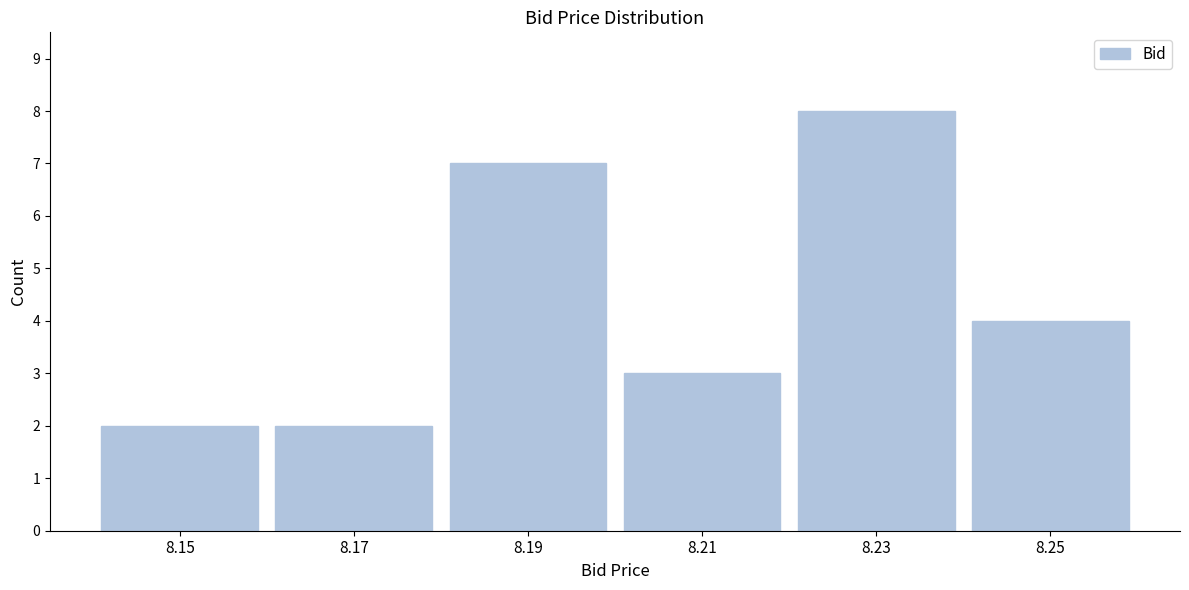

Reading left to right, list every bar in this chart as the range it spans on the x-axis followed by its height. The values are not printed on the chart, so give them approximately, as read against the axis.

8.14 to 8.16: 2
8.16 to 8.18: 2
8.18 to 8.20: 7
8.20 to 8.22: 3
8.22 to 8.24: 8
8.24 to 8.26: 4